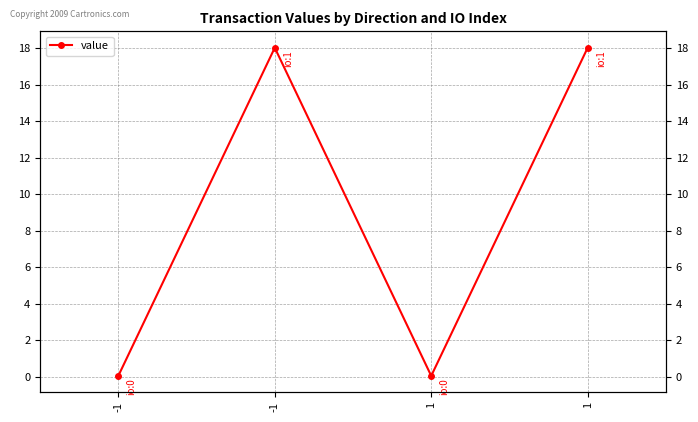

Reading right to left, extract all data points from this chart.

18.0	0.0	18.0	0.0